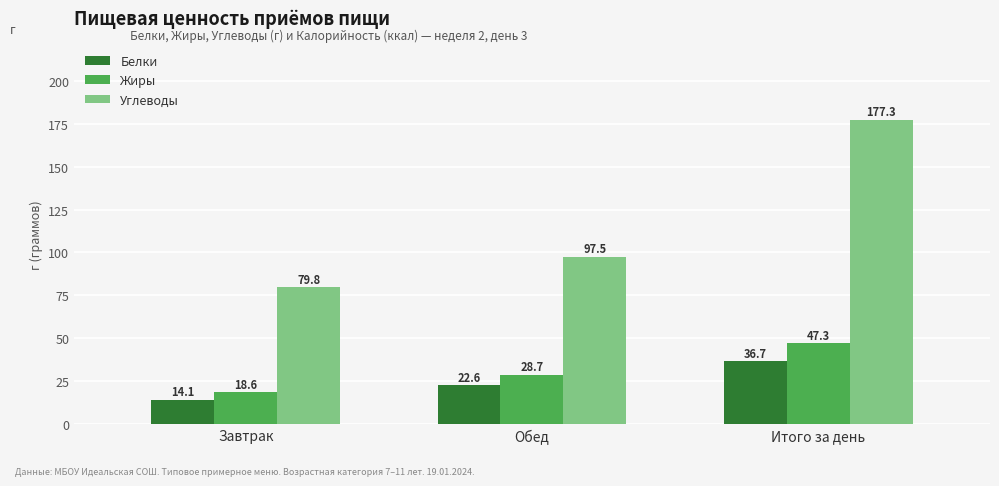

The Углеводы series shows 50.3 at Обед. True or false?

False